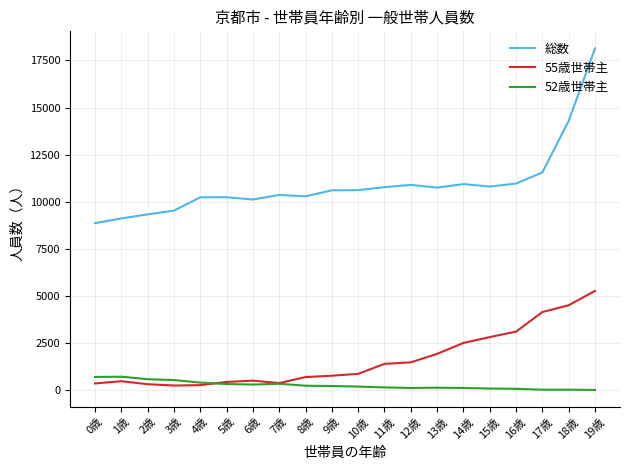

Does the chart display data point markers on the line(s)?

No